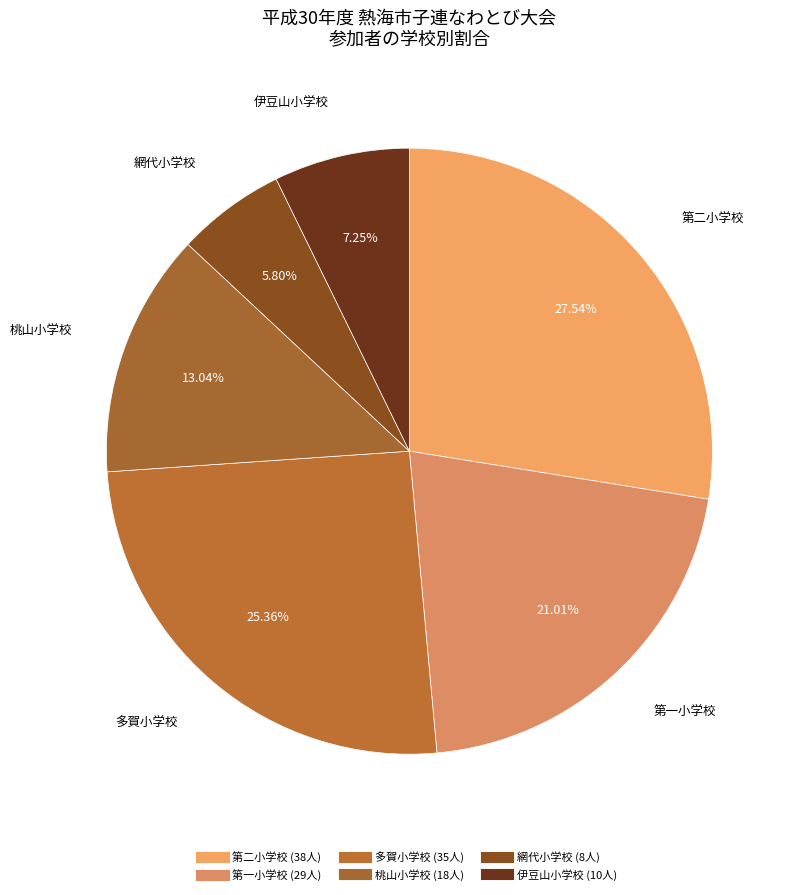

Is there a majority slice in this chart?

No